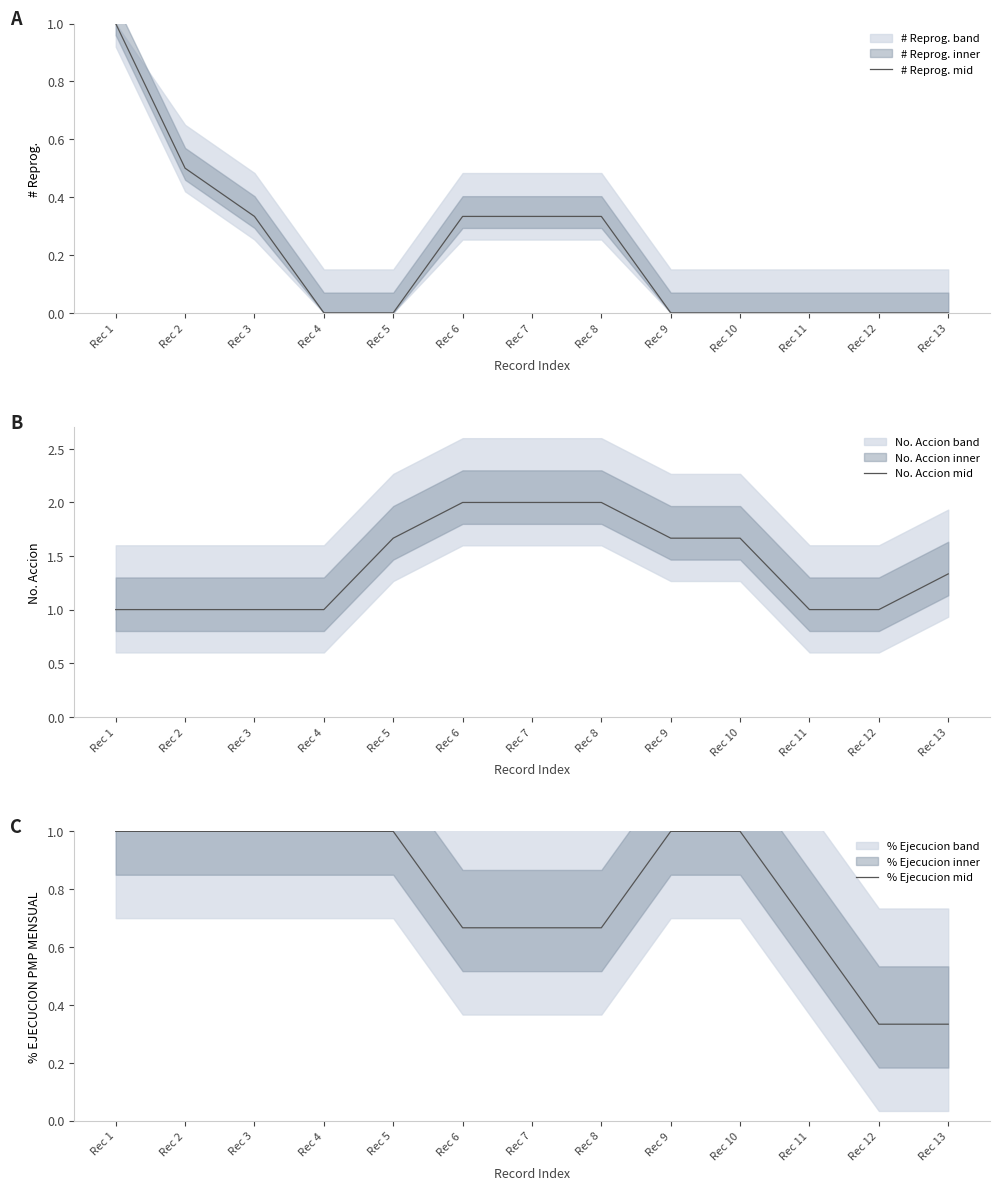

How many lines are shown in the chart?

3